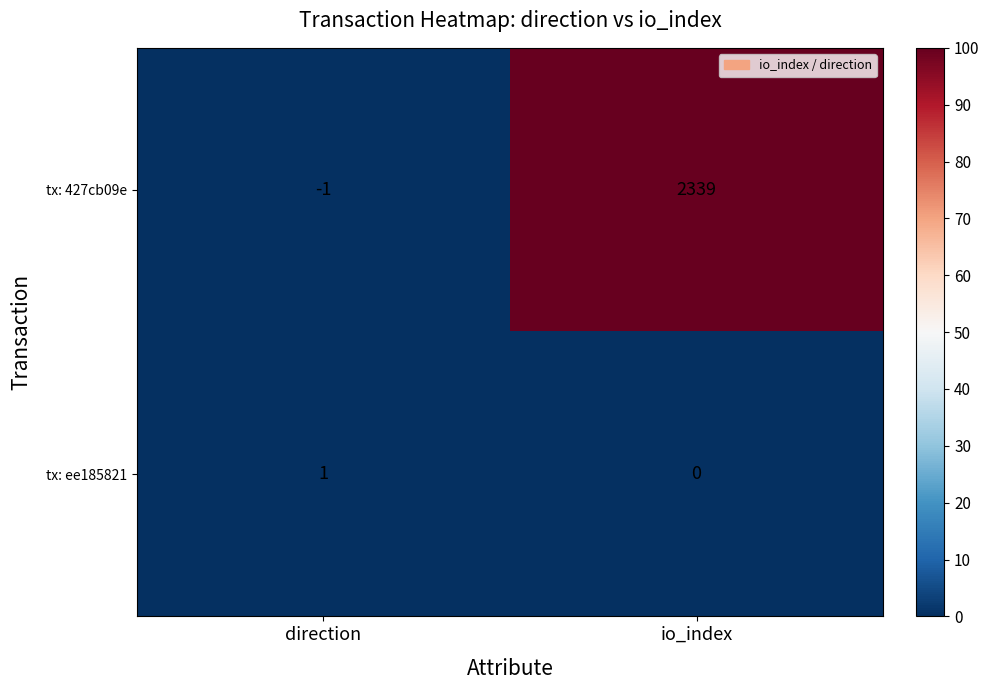

Which series changed the most between direction and io_index?

tx: 427cb09e